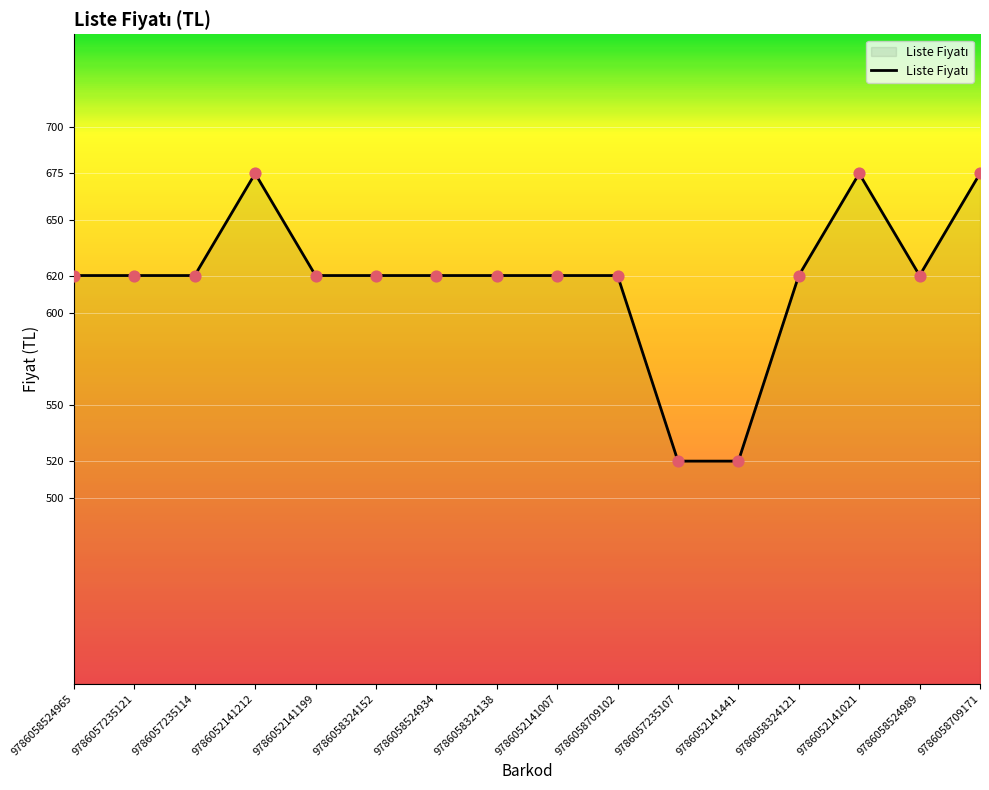

Approximately how many times larger is the value at 9786058324152 compared to 9786058524989?

1.0